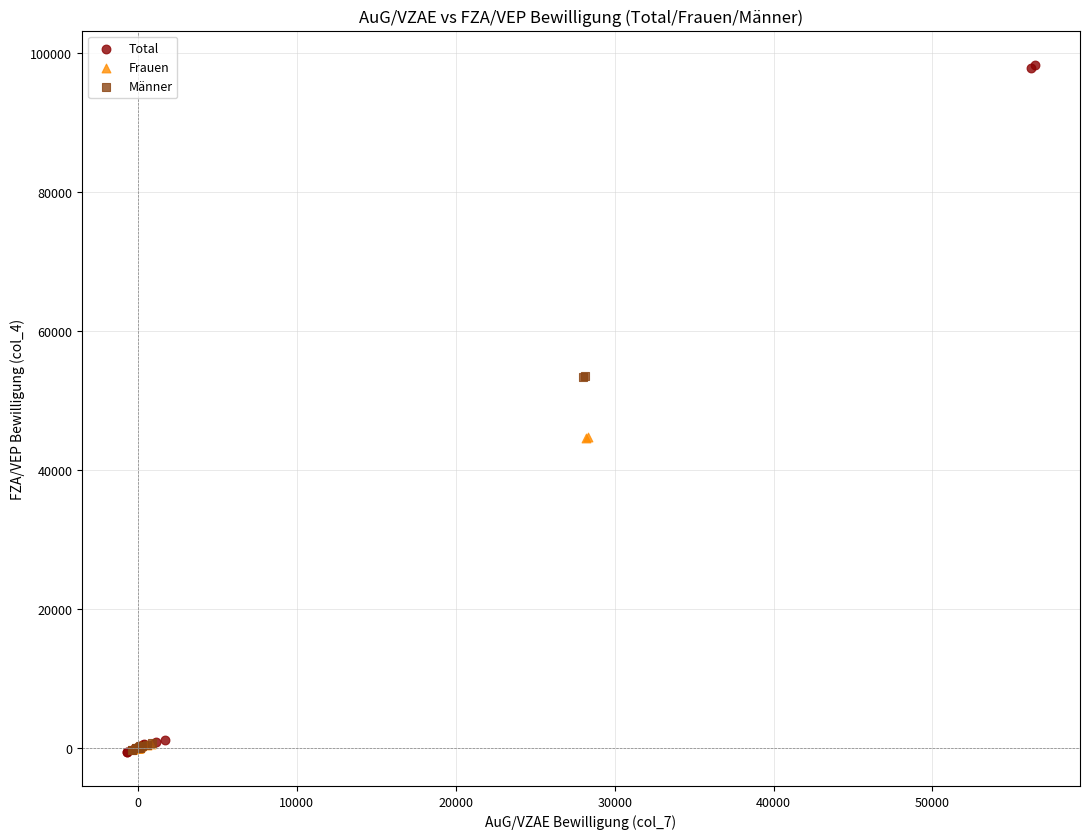

What are all the series names shown in the legend?

Total, Frauen, Männer